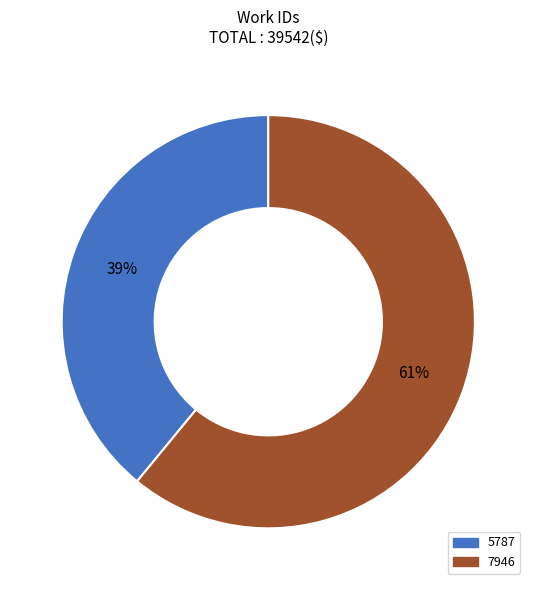

How many slices are in this pie chart?

2